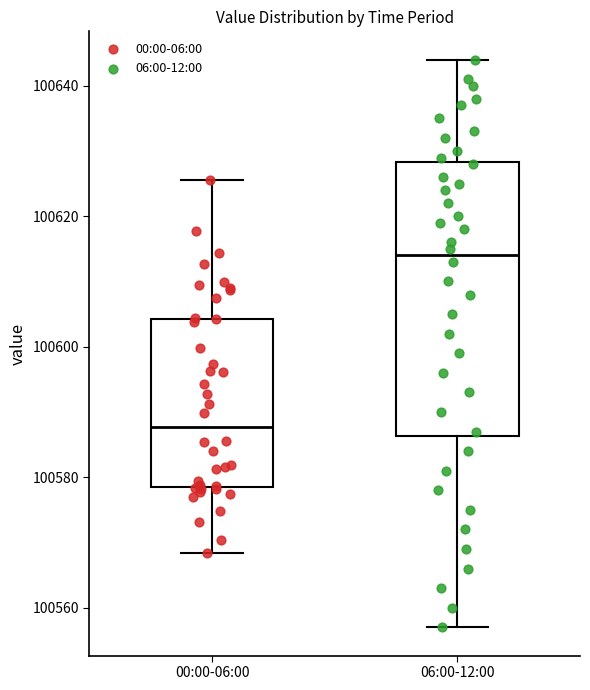

Reading left to right, read every box against the y-axis: the position of its median line, the range the box covers, and the ends of its whiskers. The values are not printed on the chart, so give them approximately, as read against the axis.

00:00-06:00: median 100588, box 100578 to 100604, whiskers 100568 to 100626
06:00-12:00: median 100614, box 100586 to 100628, whiskers 100558 to 100644